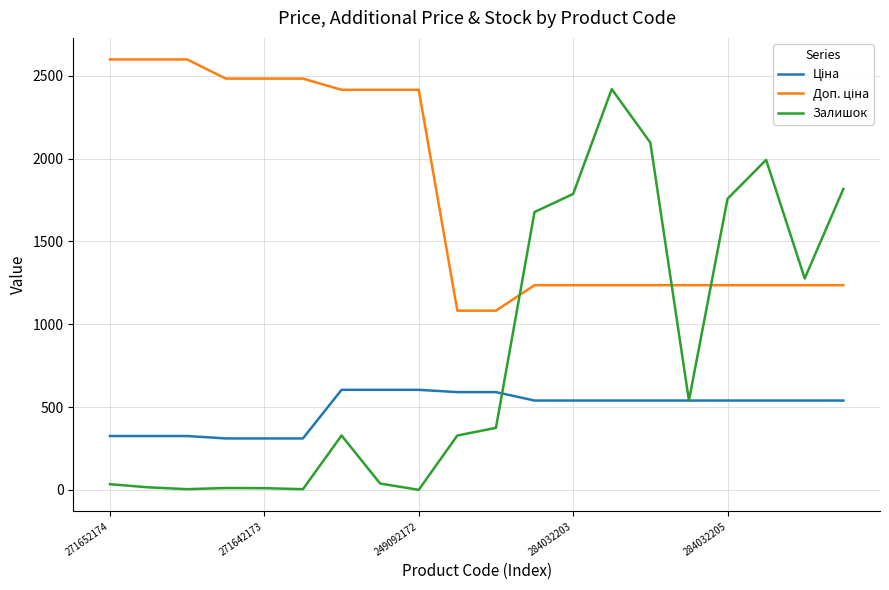

What is the maximum value shown in the chart?

2598.3